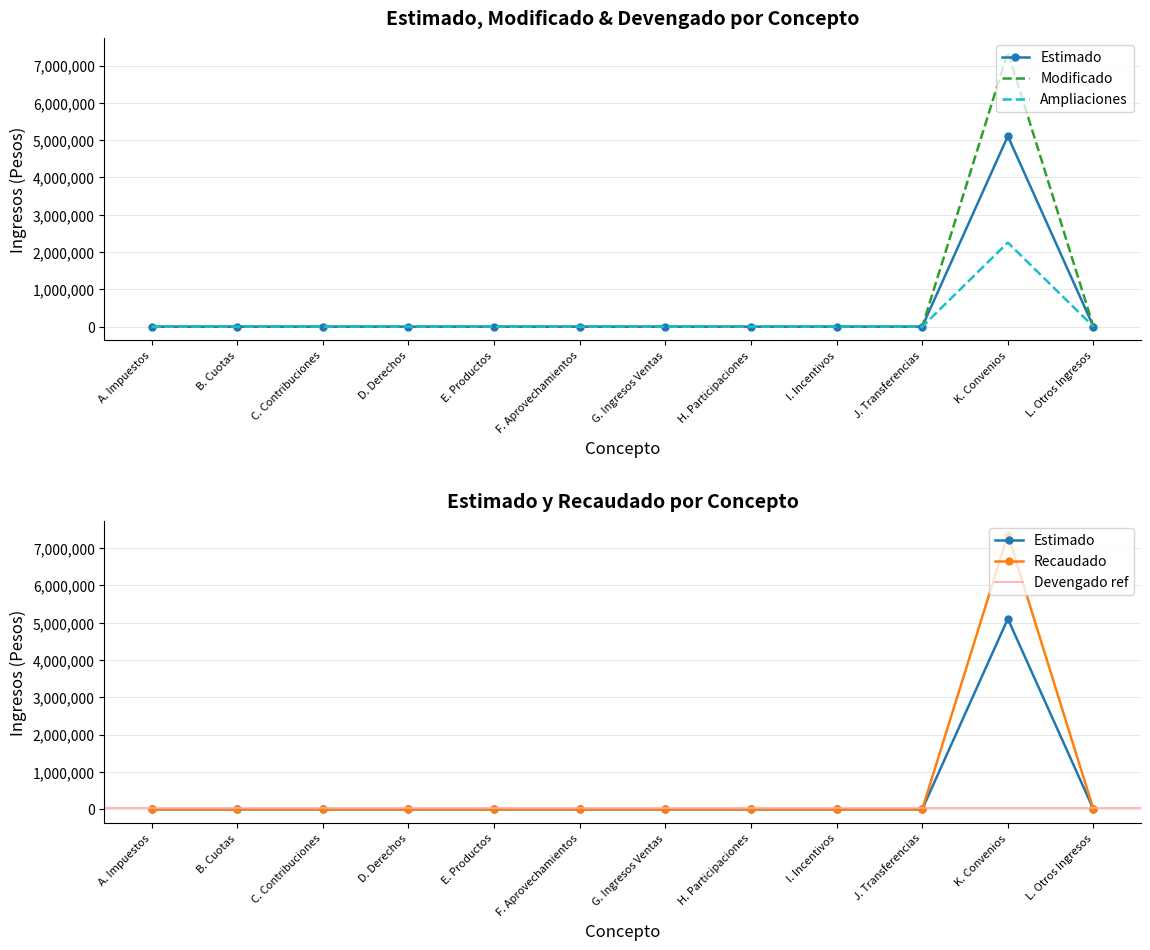

The value of Devengado at C. Contribuciones is -3089590.6. True or false?

False